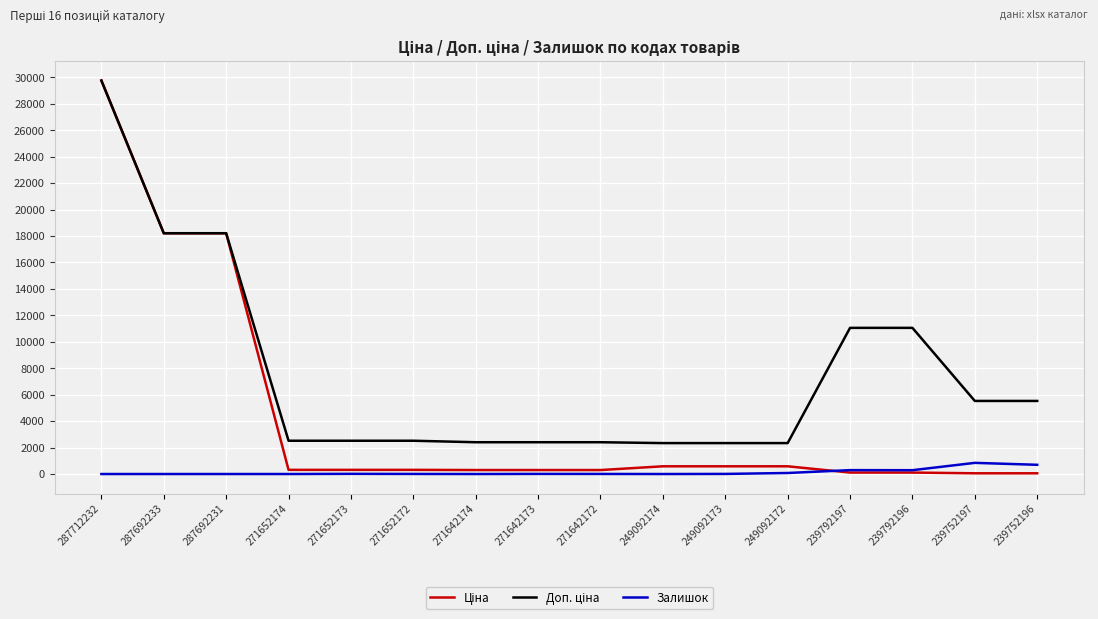

What is the spread (max minus min) of values at 287692233?

18212.0